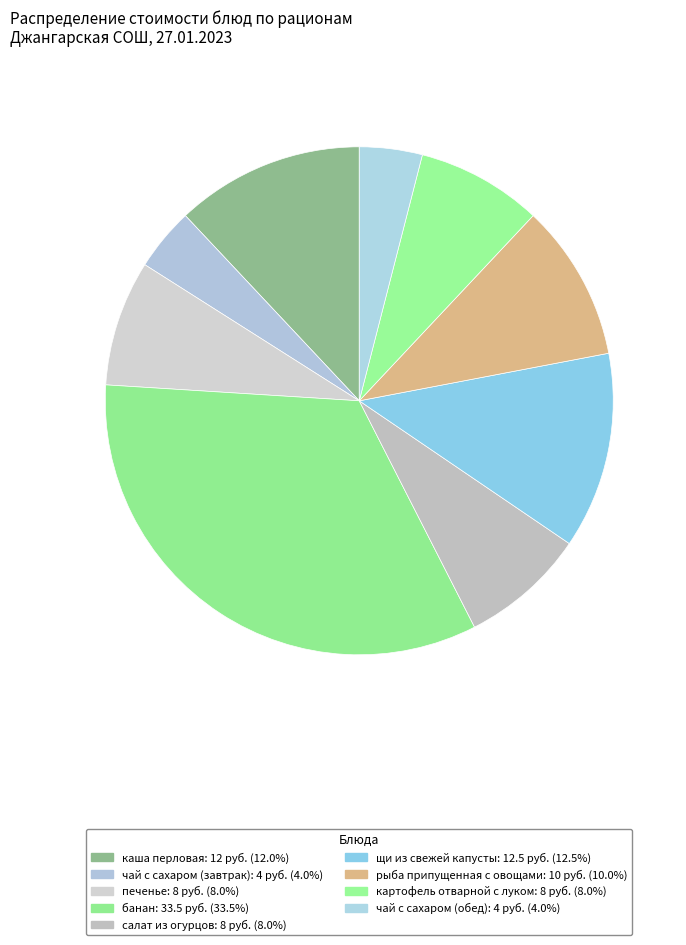

How many segments does this pie chart have?

9